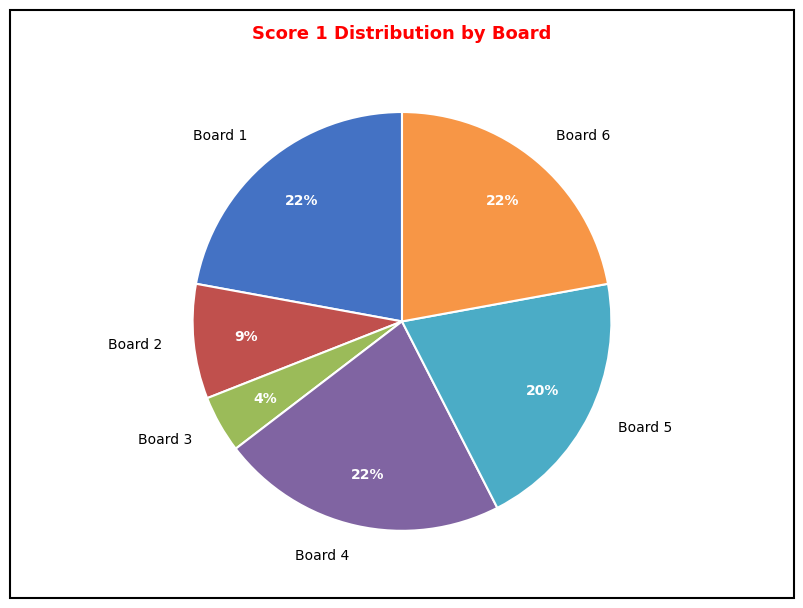

Is the sum of Board 3 and Board 4 greater than half?

No